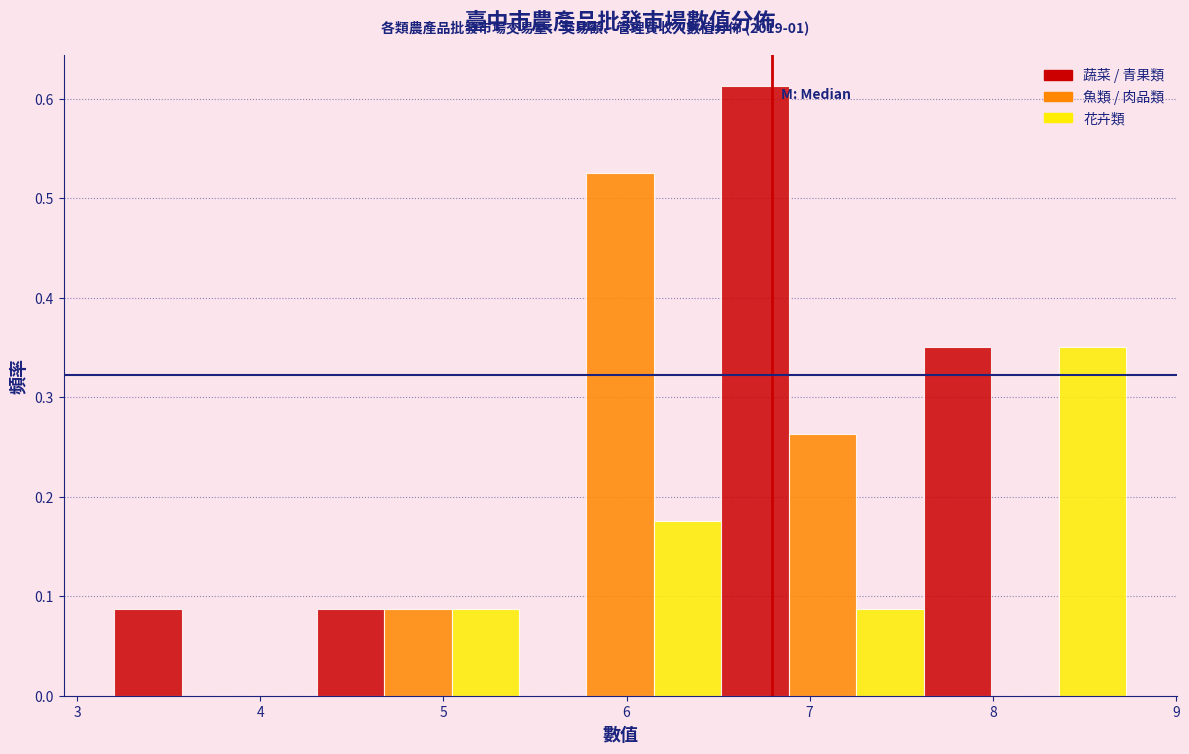

Around what value on the x-axis is the tallest bar? Give the approximate position of its centre, as read against the axis.

6.7